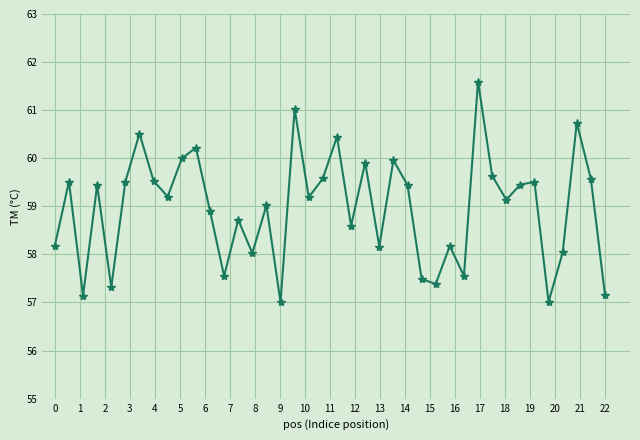

What is the value of the 40th point from the left?

57.2